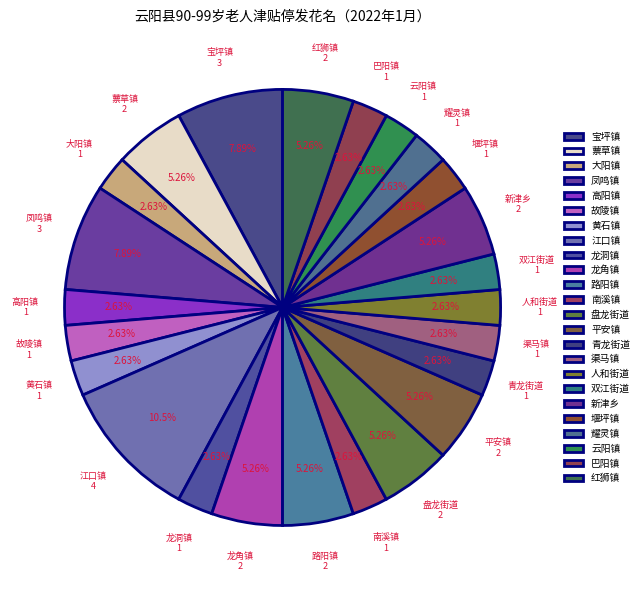

Is there any slice that represents more than half of the pie?

No